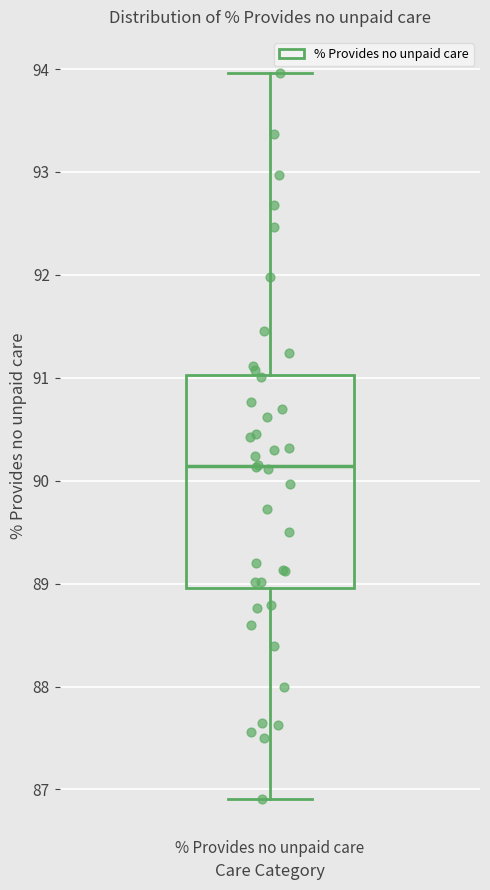

Transcribe this box plot: give where the median line is, the range the box spans, and where the two whiskers end, as read against the y-axis. The values are not printed on the chart, so give them approximately, as read against the axis.

median 90.1, box 89.0 to 91.0, whiskers 86.9 to 94.0